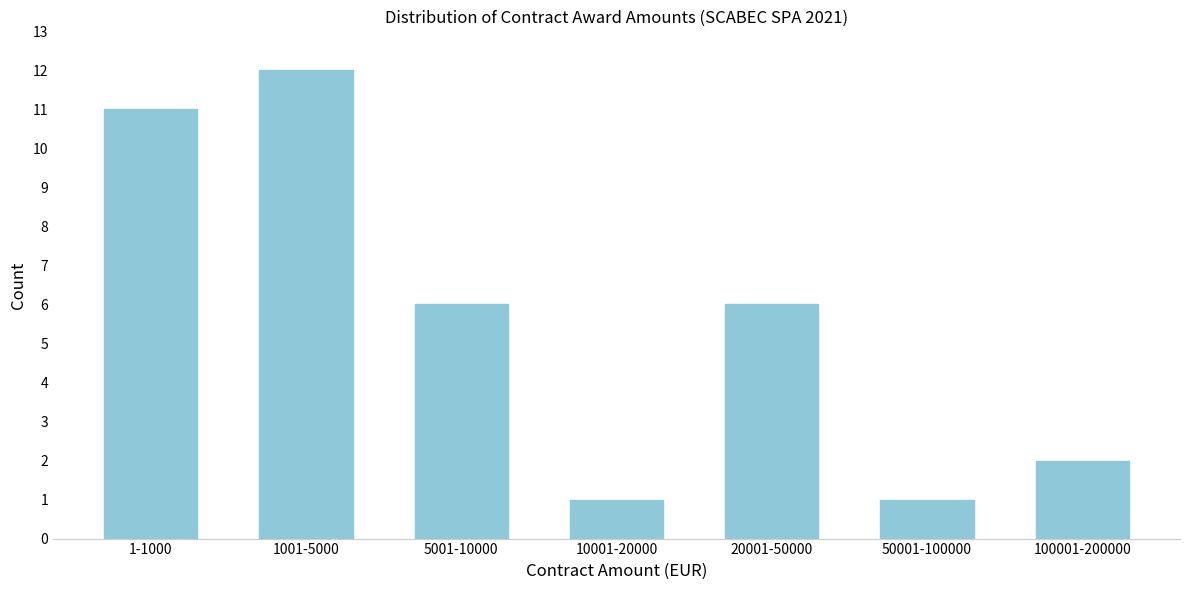

Reading right to left, transcribe all the data shown in this chart.

100001-200000=2	50001-100000=1	20001-50000=6	10001-20000=1	5001-10000=6	1001-5000=12	1-1000=11